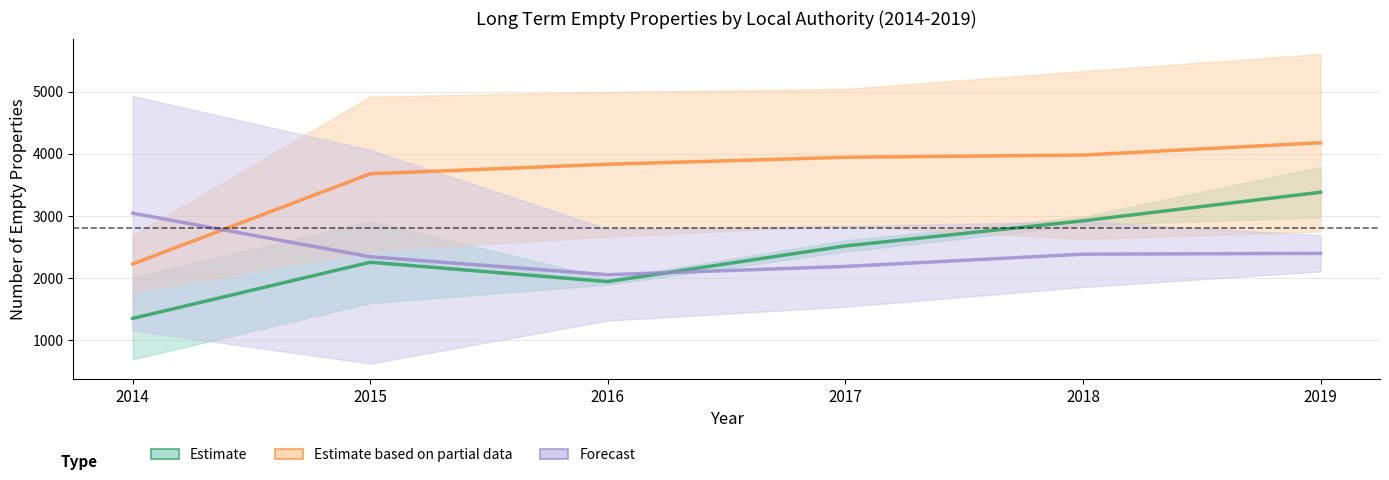

True or false: Estimate based on partial data has a value of 3981.0 at 2018.

True